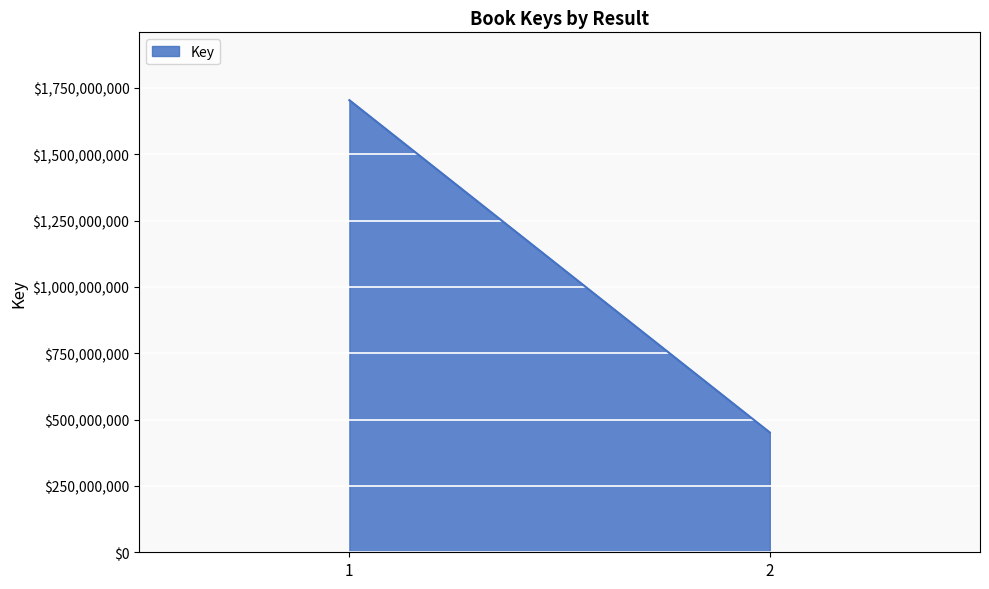

How many categories are shown in the chart?

2